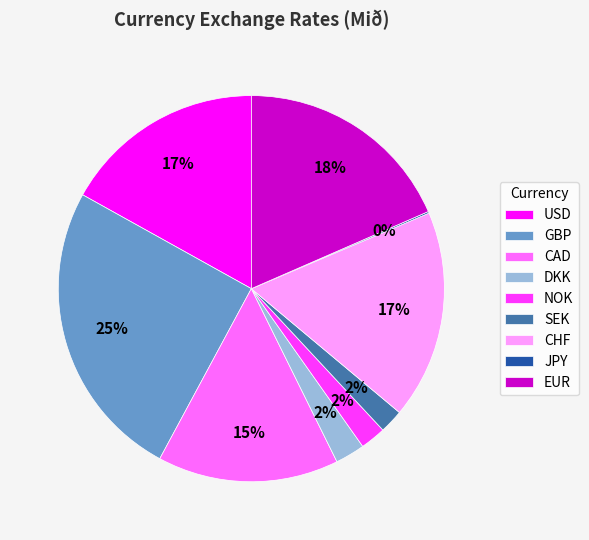

Is the sum of NOK and USD greater than half?

No